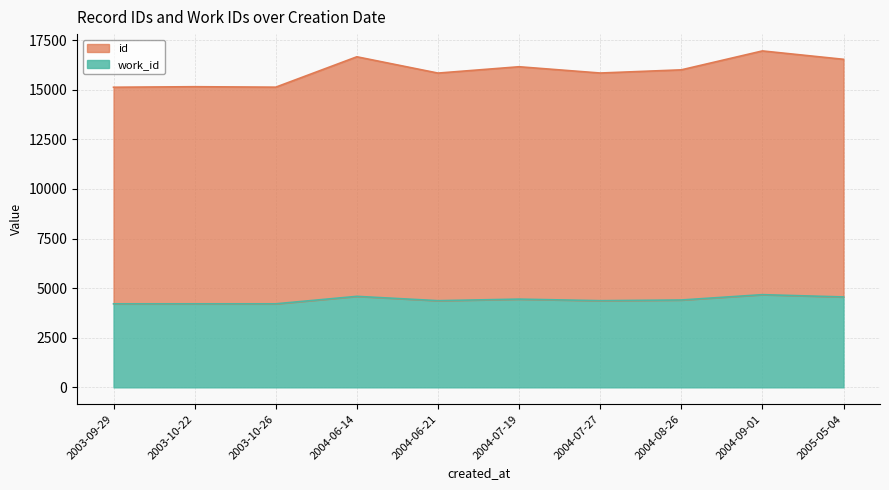

Which category has the highest value in the work_id series?

2004-09-01